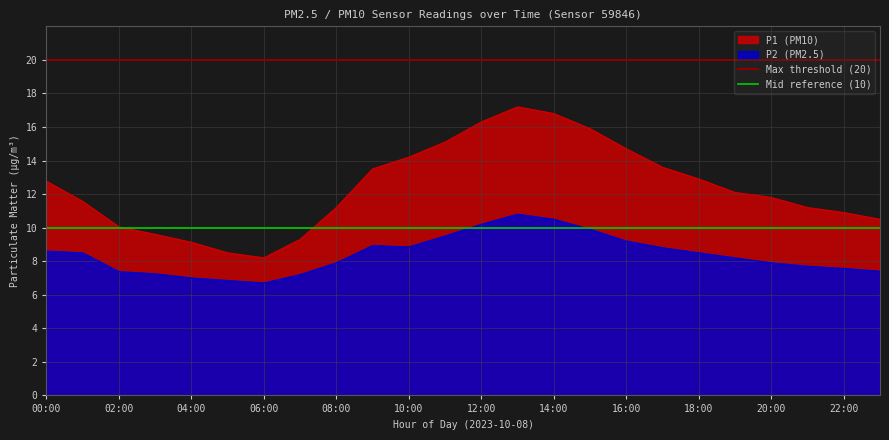

The P1 (PM10) series shows 21.9 at 10:00. True or false?

False